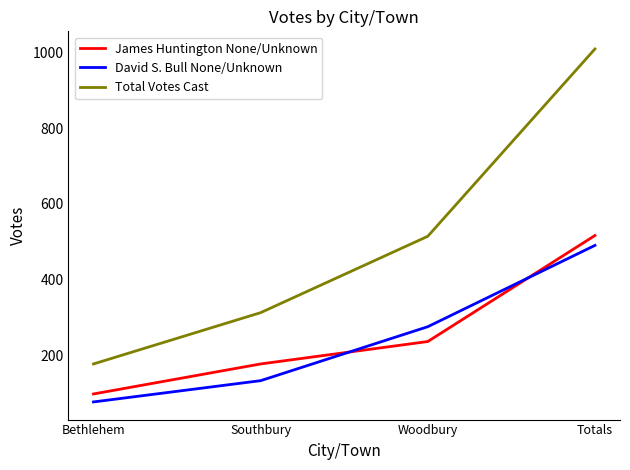

What is the difference between the maximum and minimum values in the Total Votes Cast series?

829